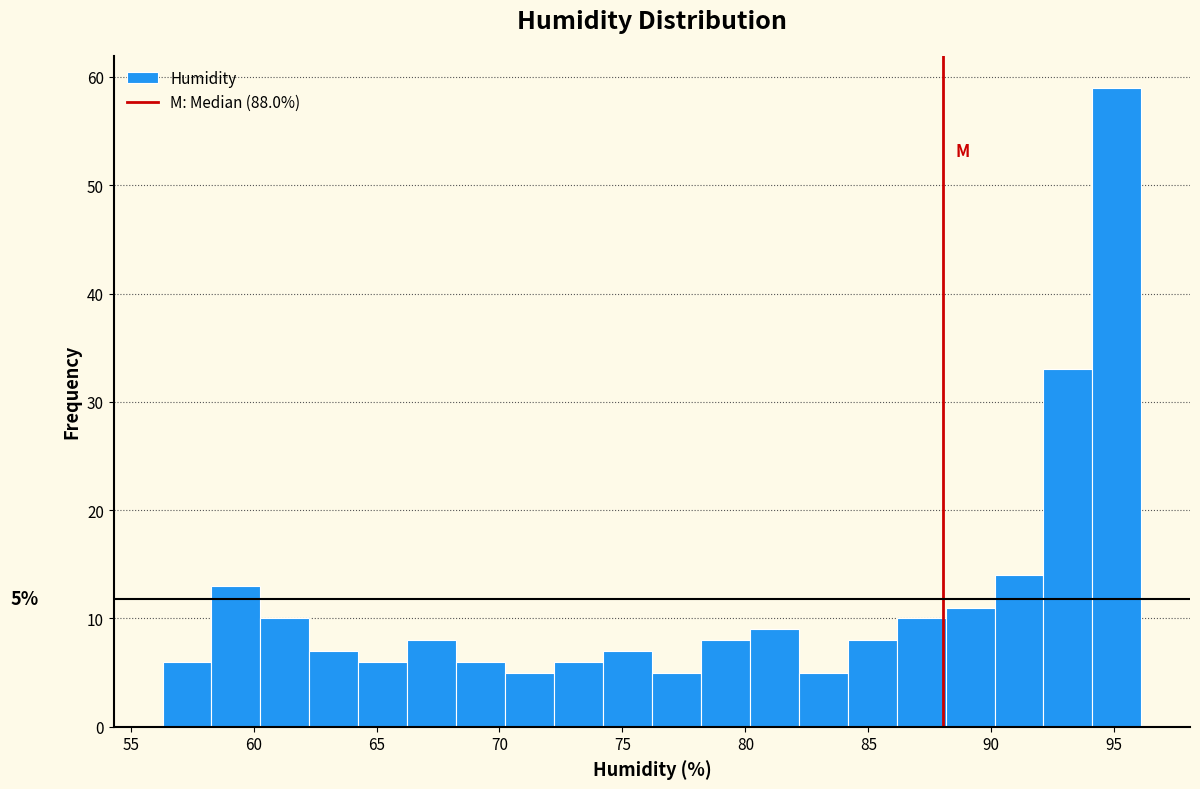

Read against the x-axis, roughly where is the centre of the tallest bar?

95.0